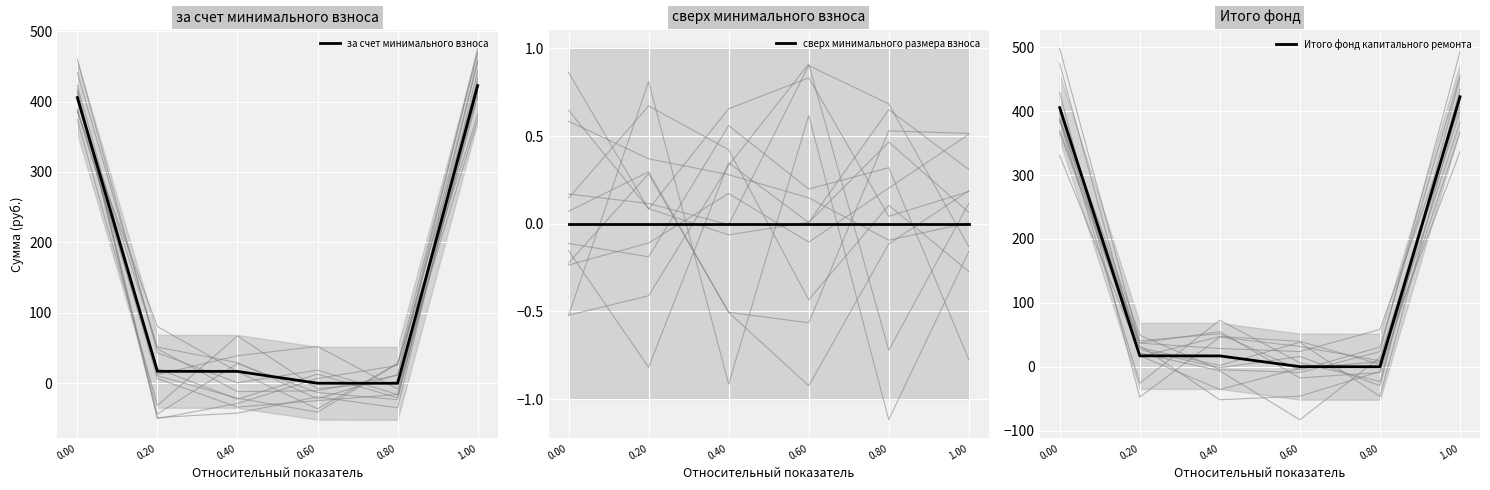

At 0.60, list the series in order from smallest to largest.

сверх минимального размера взноса, за счет минимального взноса, Итого фонд капитального ремонта